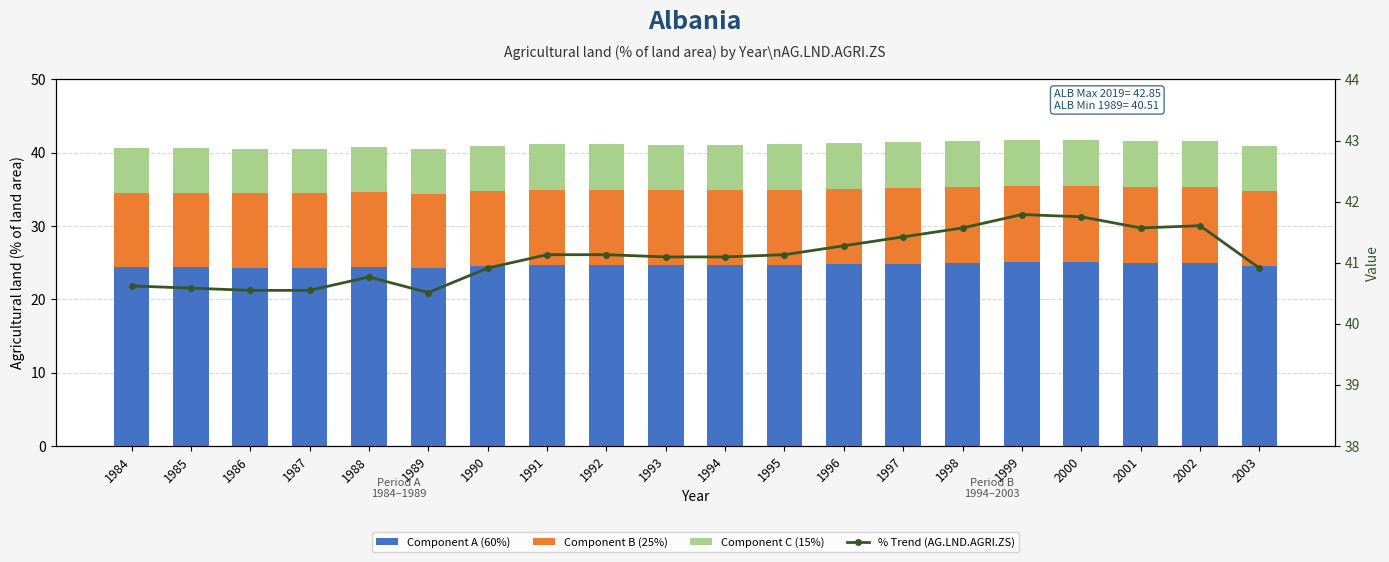

What is the difference between the maximum and minimum values in the Component C (15%) series?

0.2